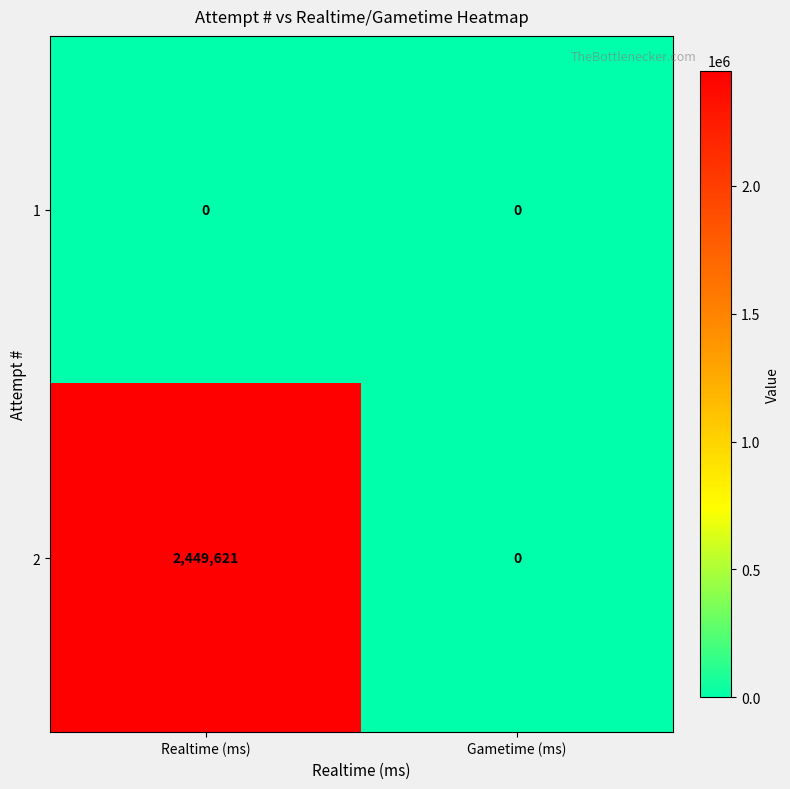

Reading left to right, what are all the values shown in this chart?

1: Realtime (ms)=0	Gametime (ms)=0
2: Realtime (ms)=2449621	Gametime (ms)=0